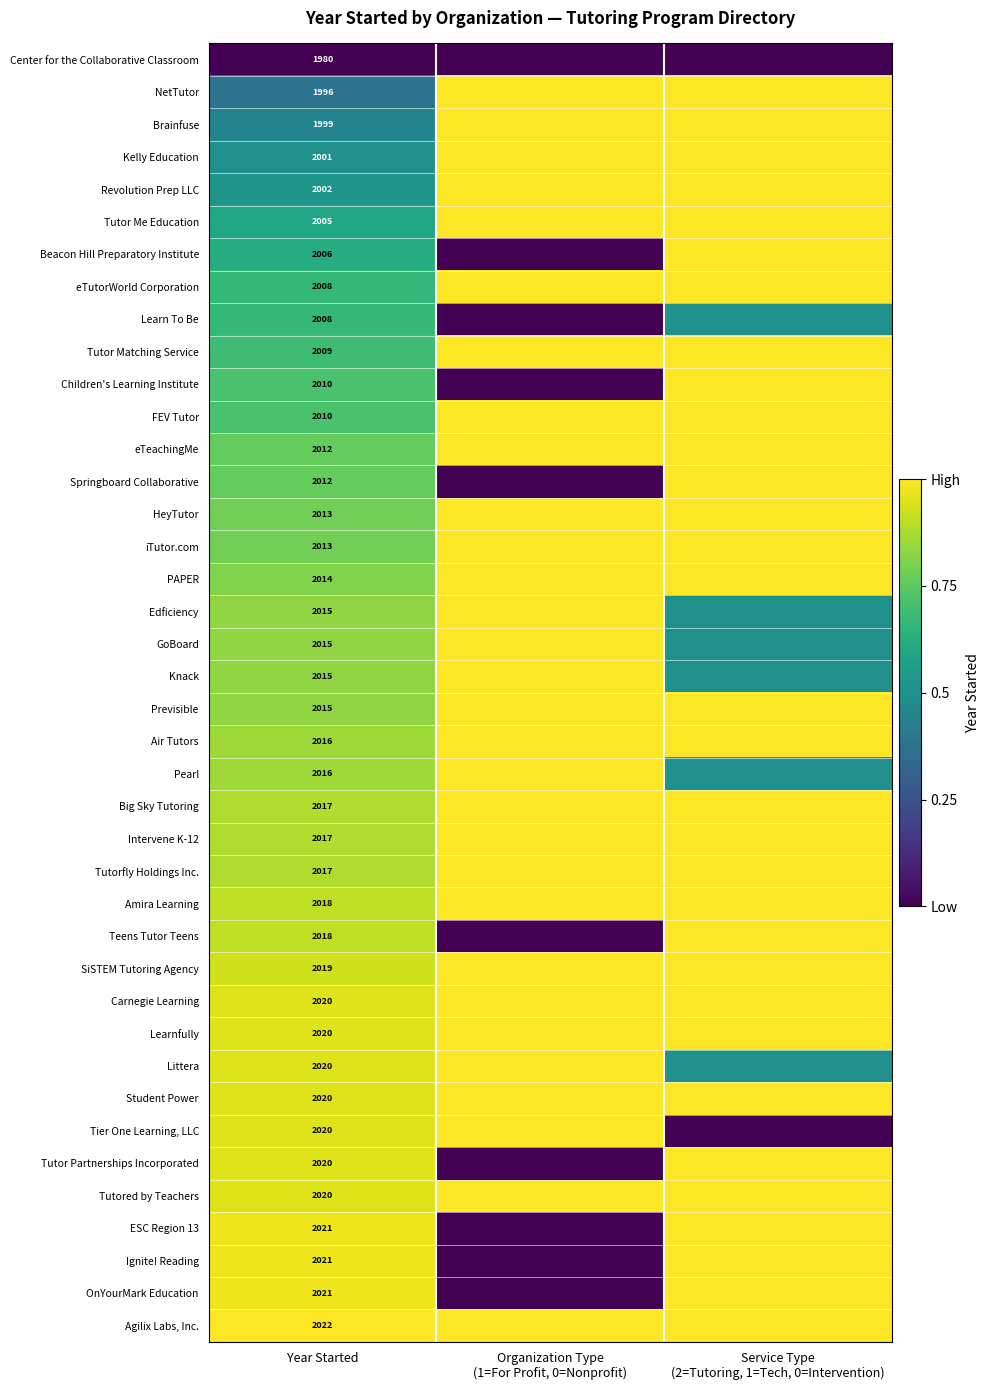

What is the difference between the highest and lowest values at Year Started?

42.0